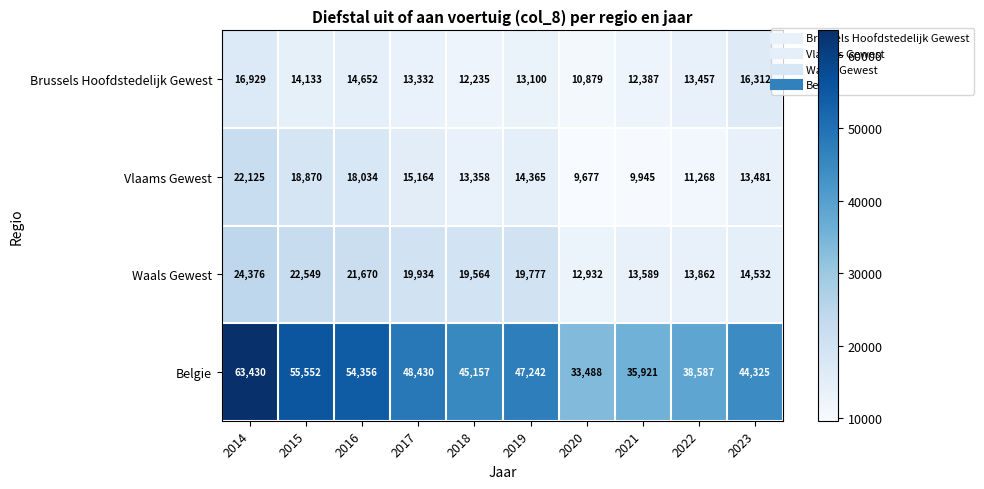

Rank the series by their maximum value, from lowest to highest.

Brussels Hoofdstedelijk Gewest, Vlaams Gewest, Waals Gewest, Belgie